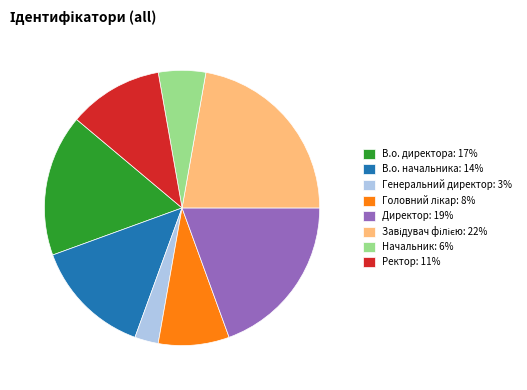

Does any single category account for the majority?

No